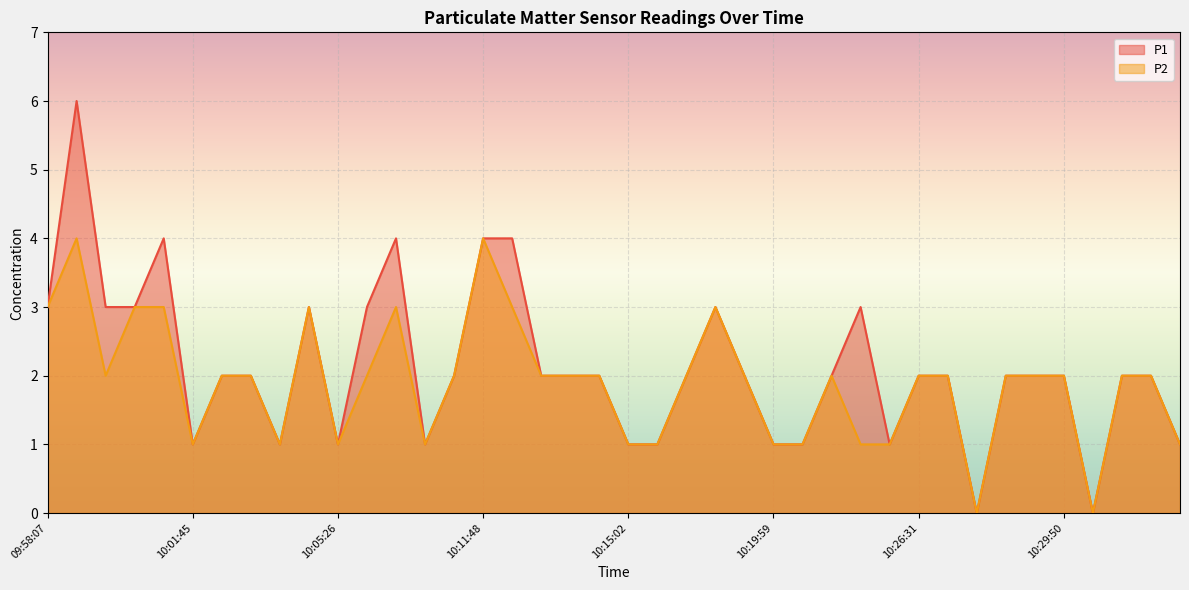

What is the label of the 12th point from the left?

10:06:02